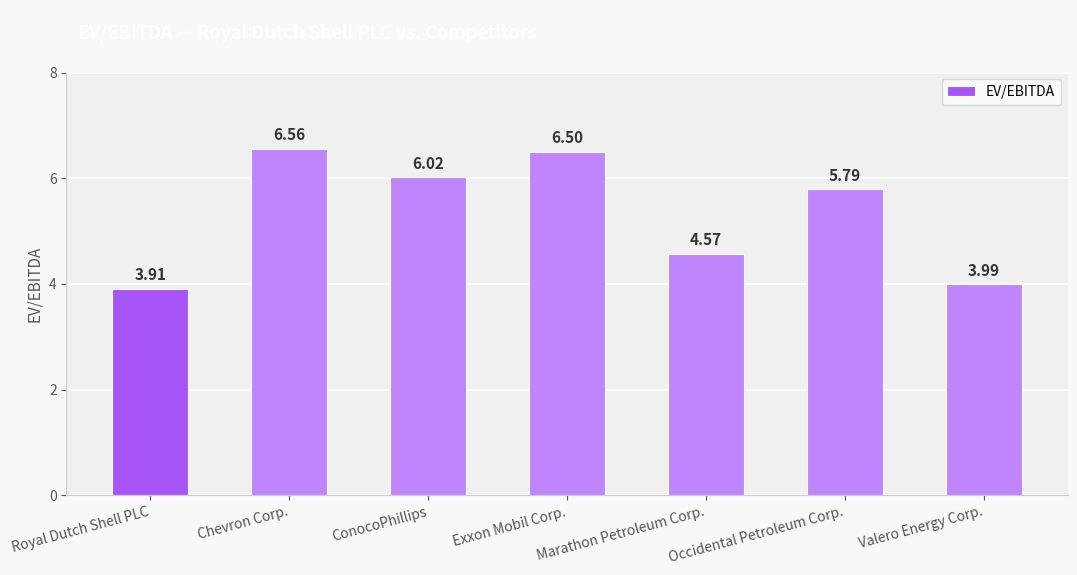

What is the sum of the values at Valero Energy Corp. and ConocoPhillips?

10.0